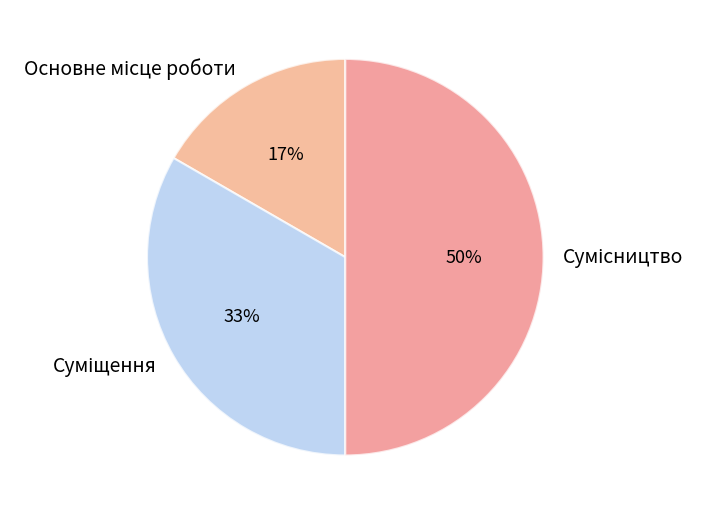

To the nearest percent, what is the average slice percentage?

33%